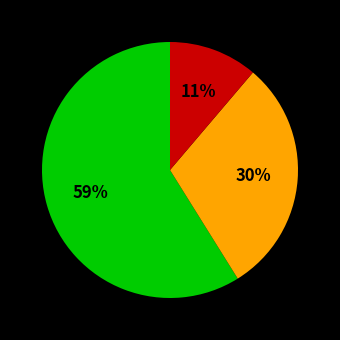

How many slices are in this pie chart?

3